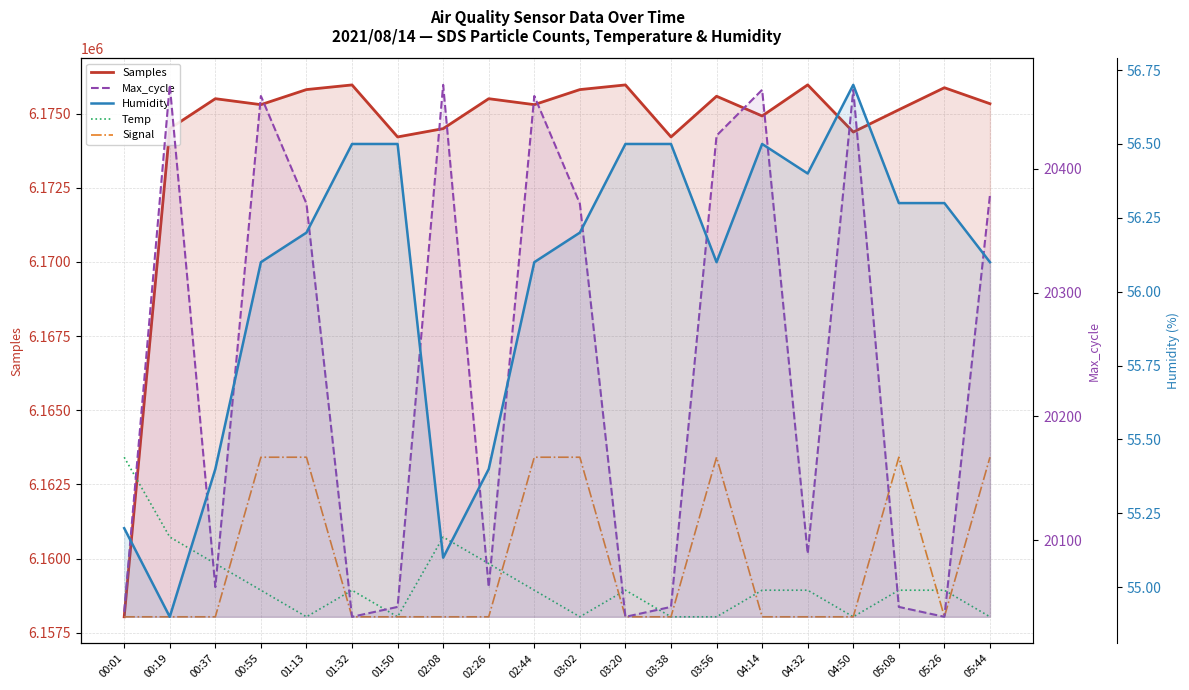

What is the spread (max minus min) of values at 05:08?

6175072.7